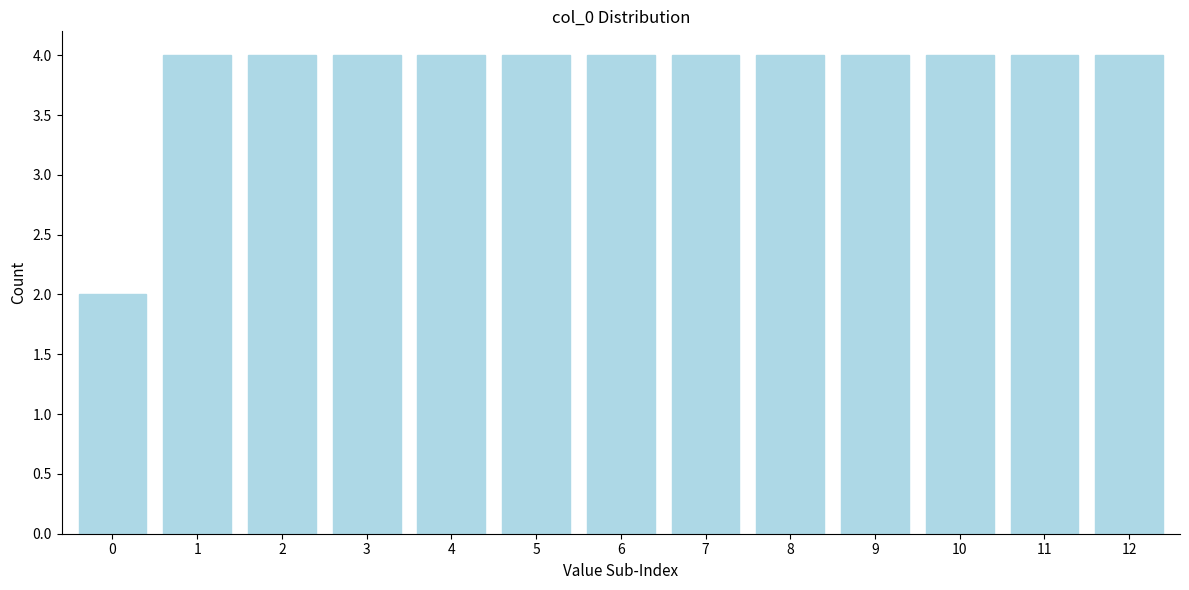

Reading left to right, what are all the values shown in this chart?

2	4	4	4	4	4	4	4	4	4	4	4	4